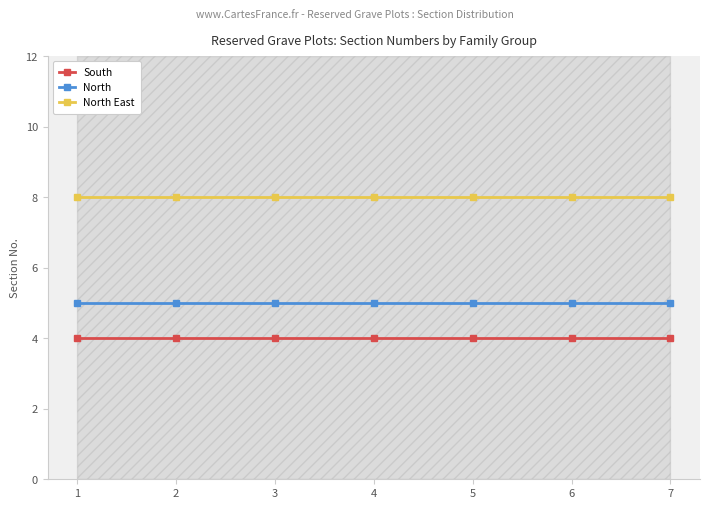

Reading left to right, list all the values displayed in this chart.

South: 1=4	2=4	3=4	4=4	5=4	6=4	7=4
North: 1=5	2=5	3=5	4=5	5=5	6=5	7=5
North East: 1=8	2=8	3=8	4=8	5=8	6=8	7=8